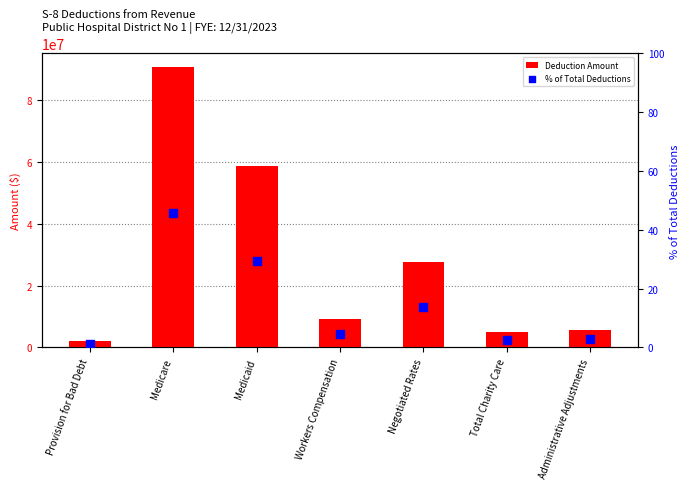

Which series has the largest Y range (max minus min)?

Deduction Amount